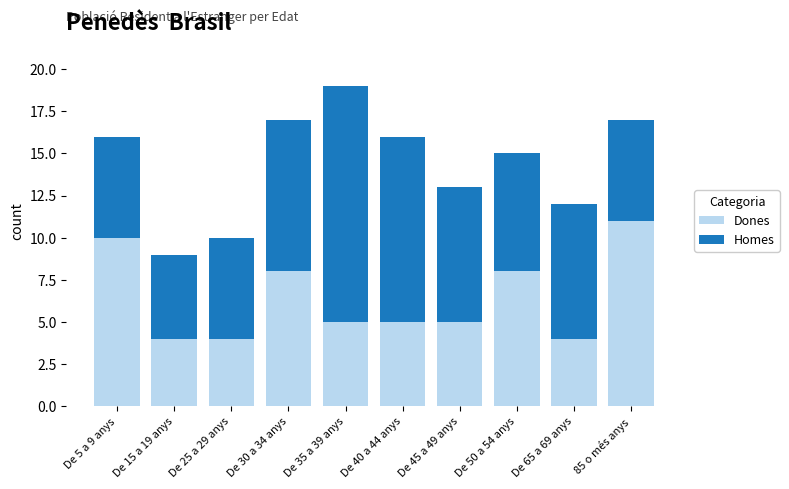

What is the sum of all Dones values?

64